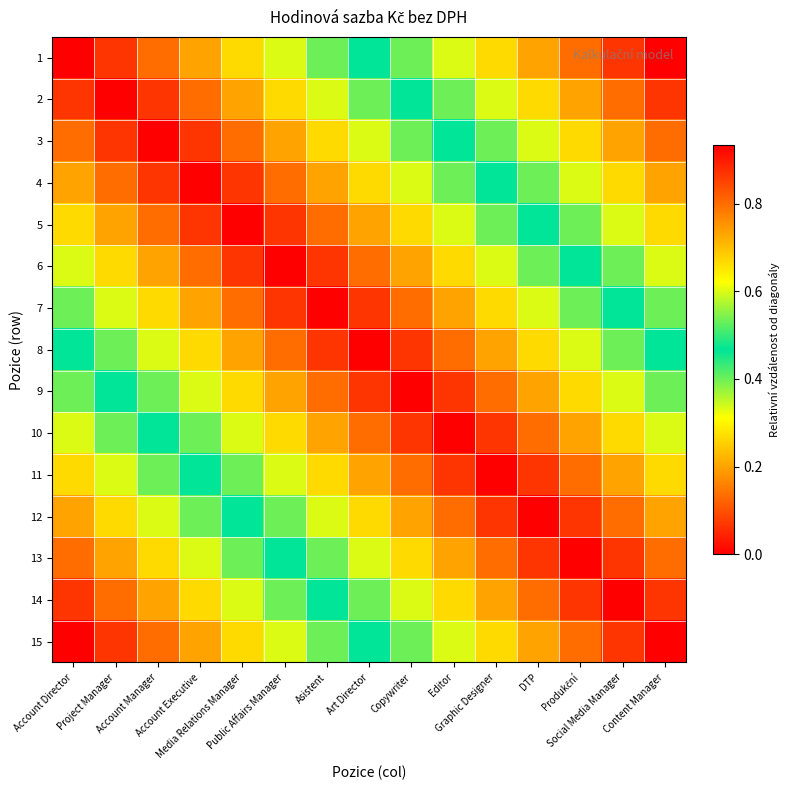

What is the greatest value displayed?

0.9